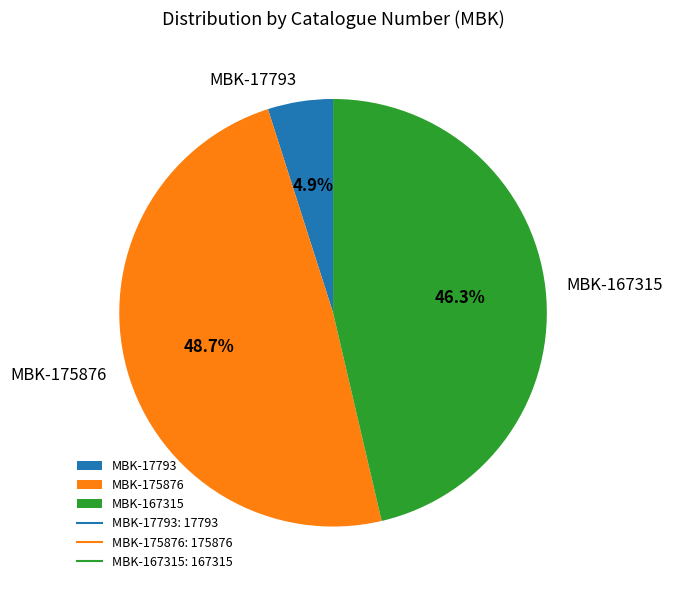

To the nearest percent, what is the difference between the largest and smallest slice percentages?

44%